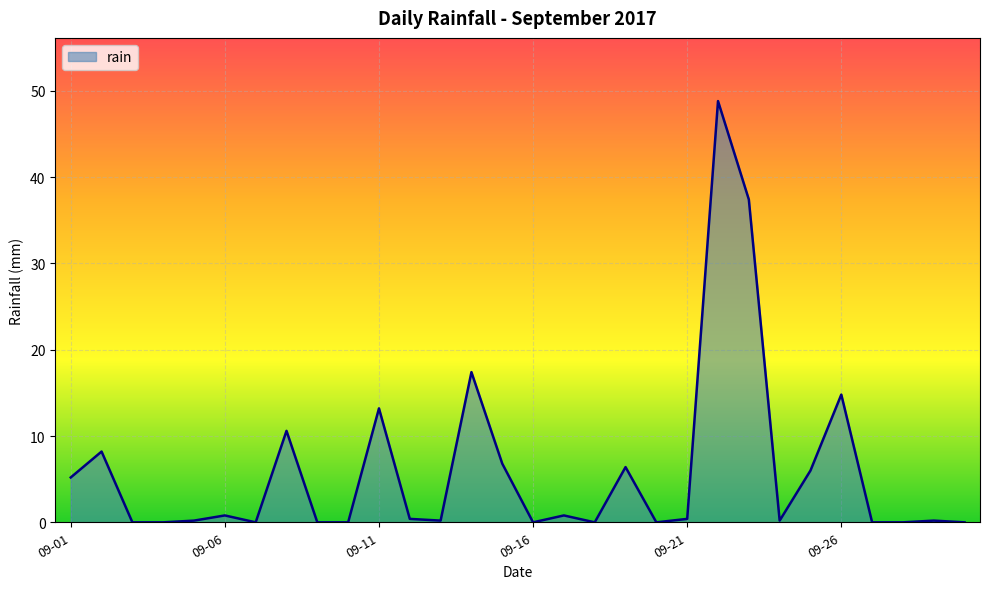

What is the difference between the maximum and minimum values?

48.8